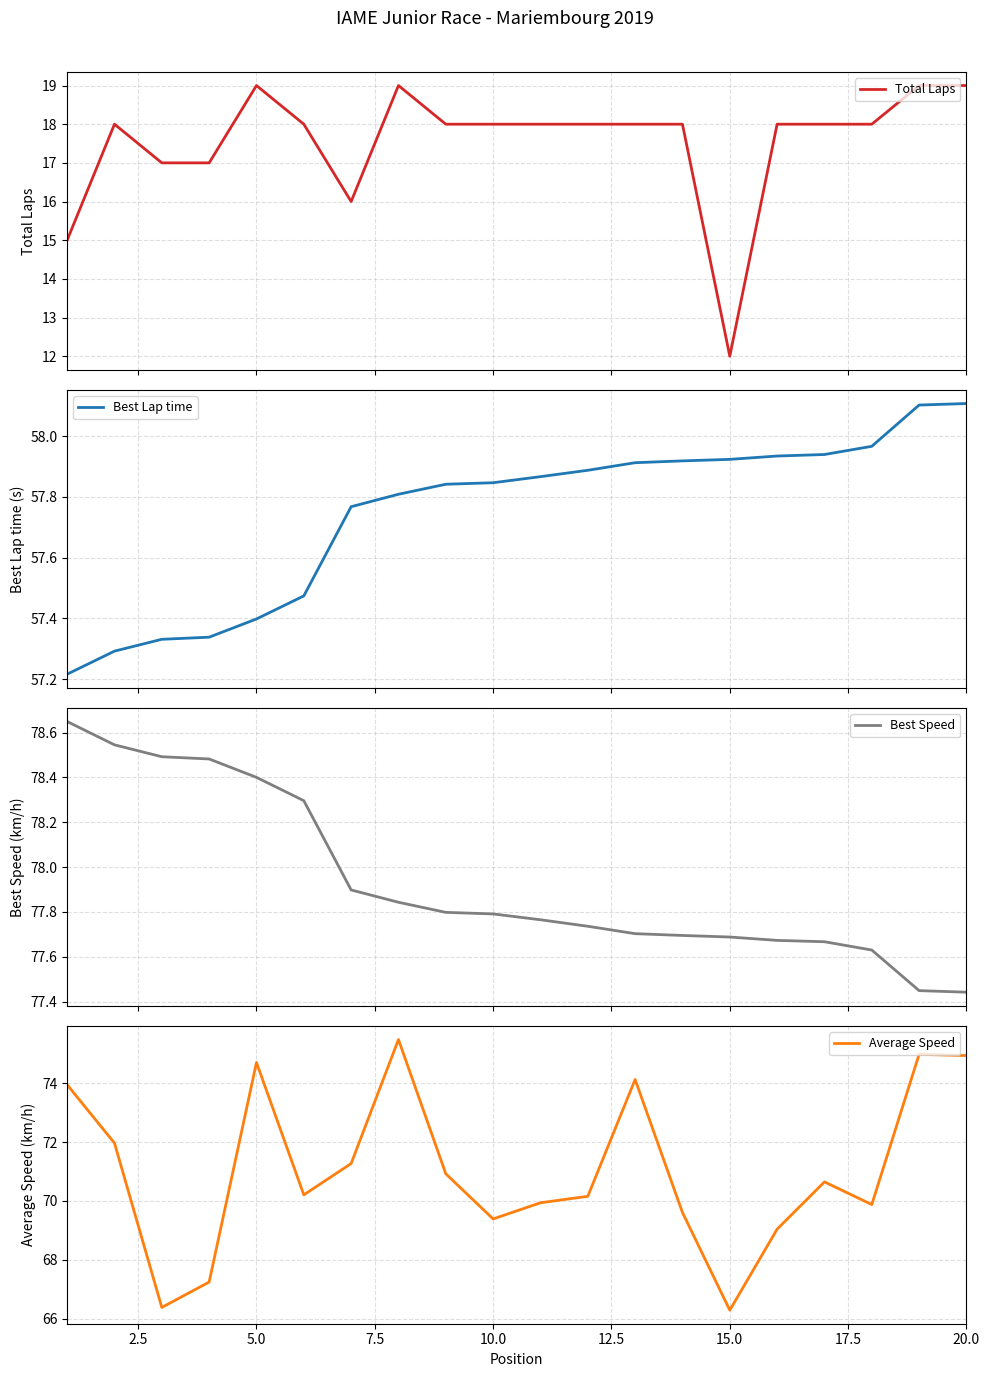

True or false: Average Speed has a value of 113.1 at 15.0.

False